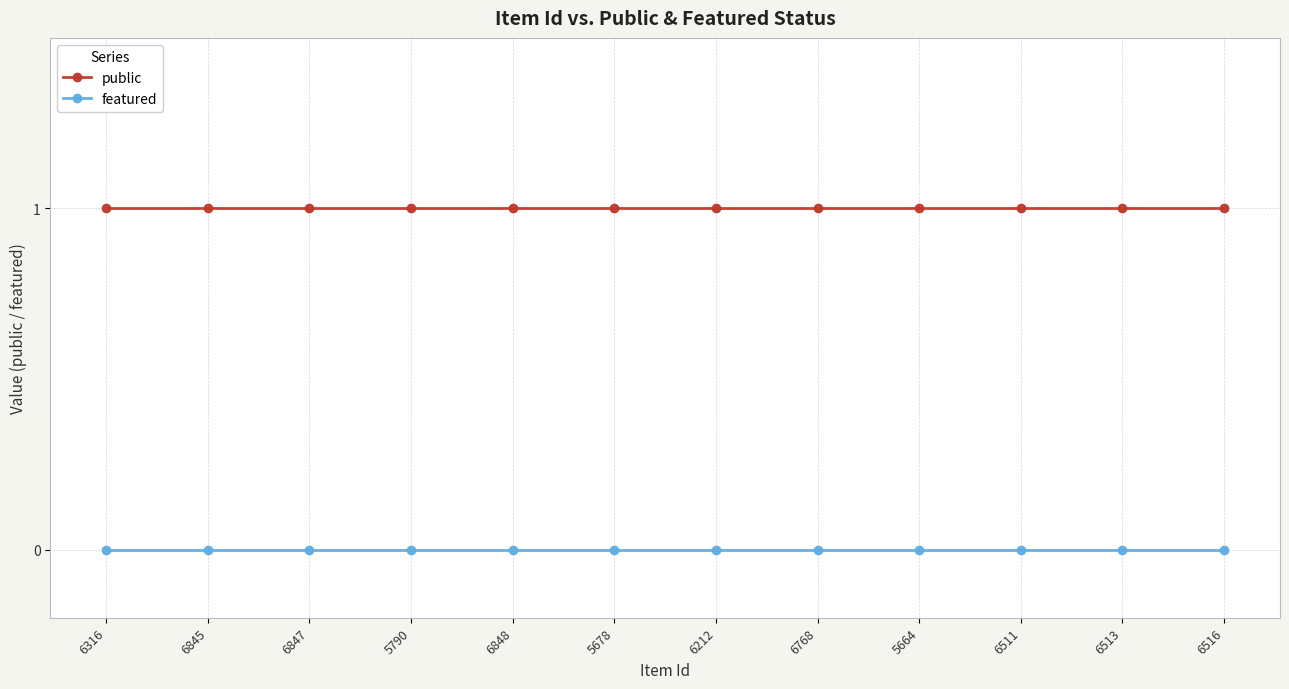

True or false: public and featured cross at least once.

False